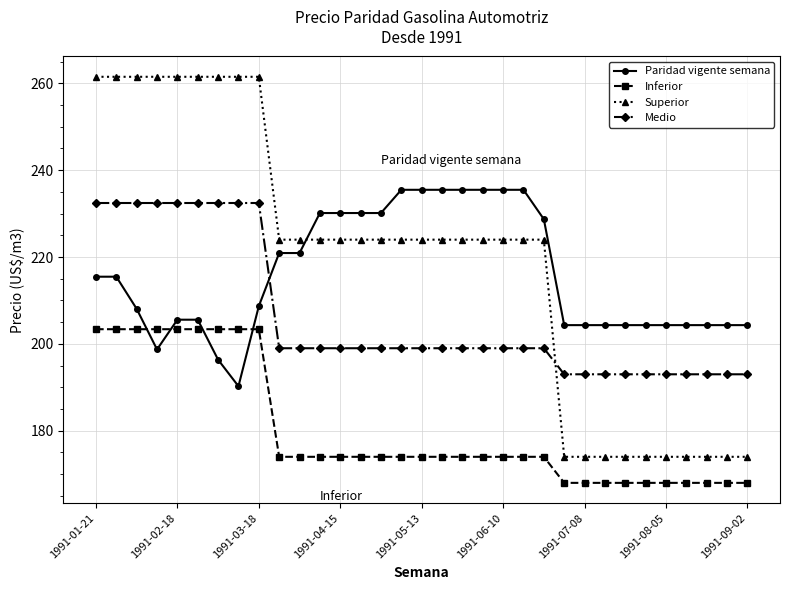

Which series has the widest spread of values?

Superior